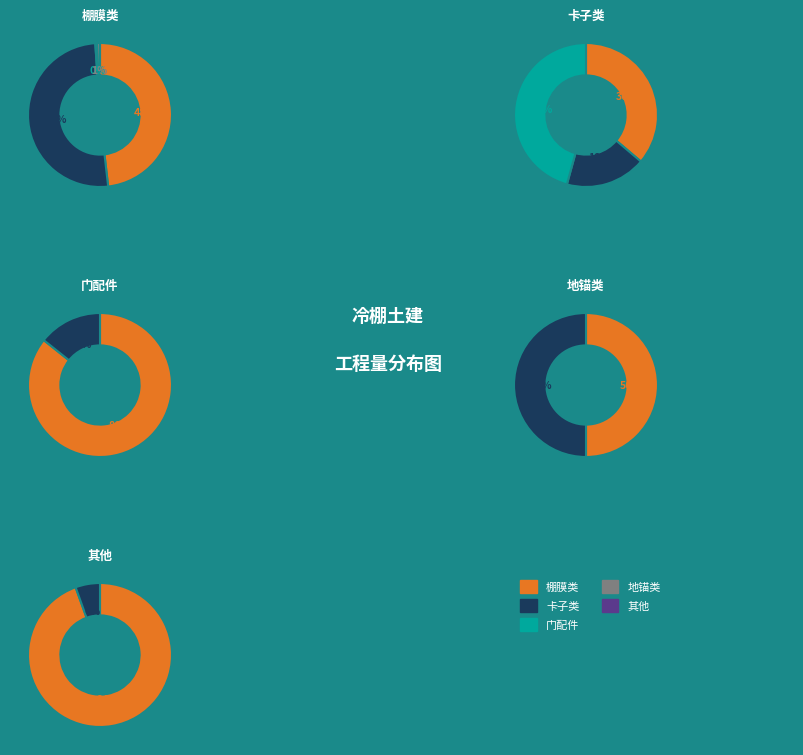

Does 防磨卡子 account for over 50% of the chart?

No